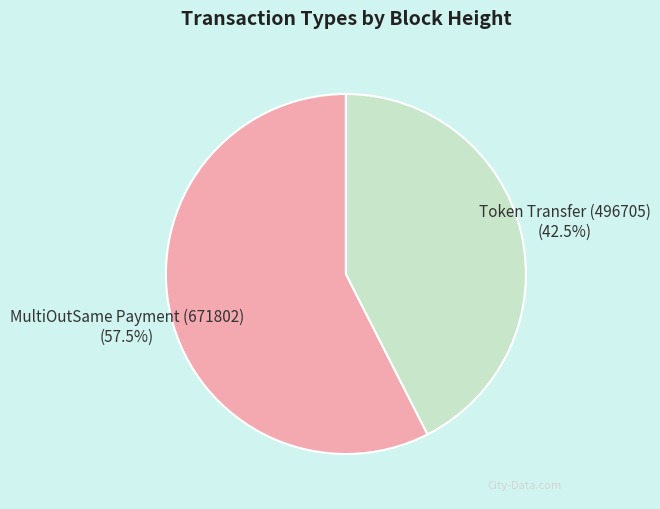

How many slices are in this pie chart?

2